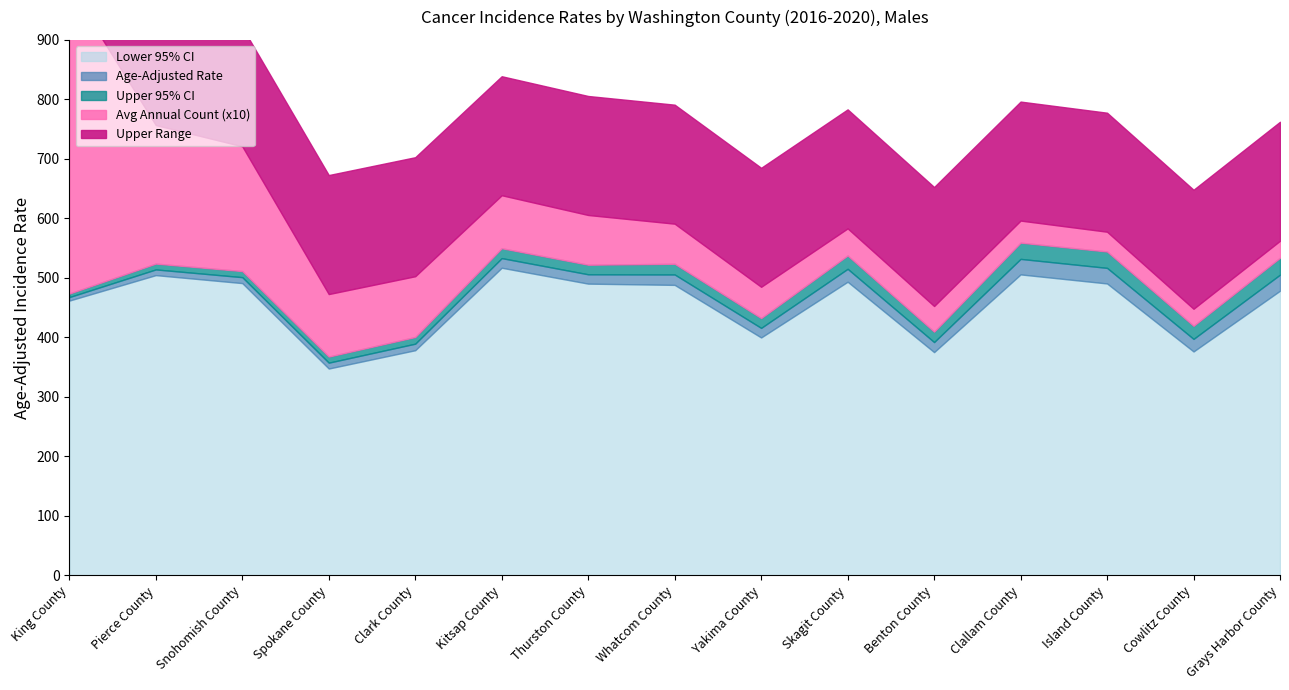

At which category is the sum across all series the highest?

King County